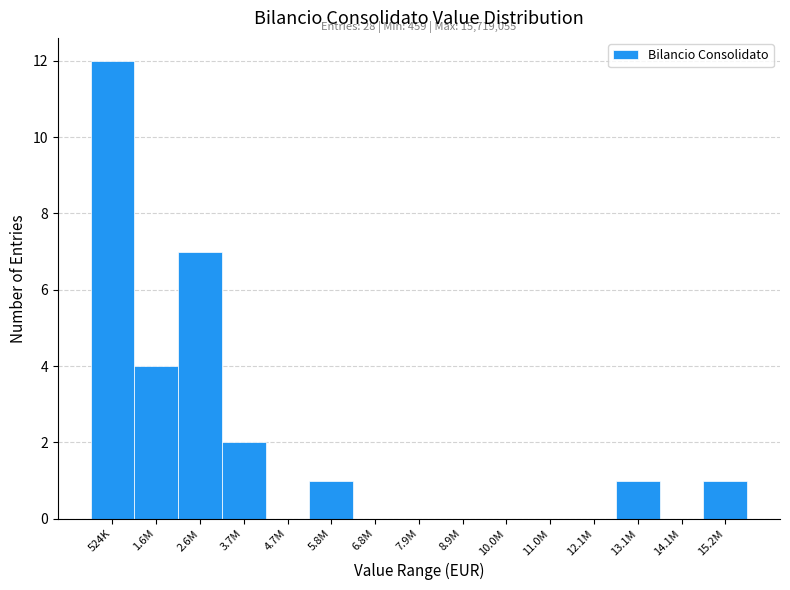

Reading right to left, extract all data points from this chart.

15.2M=1	14.1M=0	13.1M=1	12.1M=0	11.0M=0	10.0M=0	8.9M=0	7.9M=0	6.8M=0	5.8M=1	4.7M=0	3.7M=2	2.6M=7	1.6M=4	524K=12